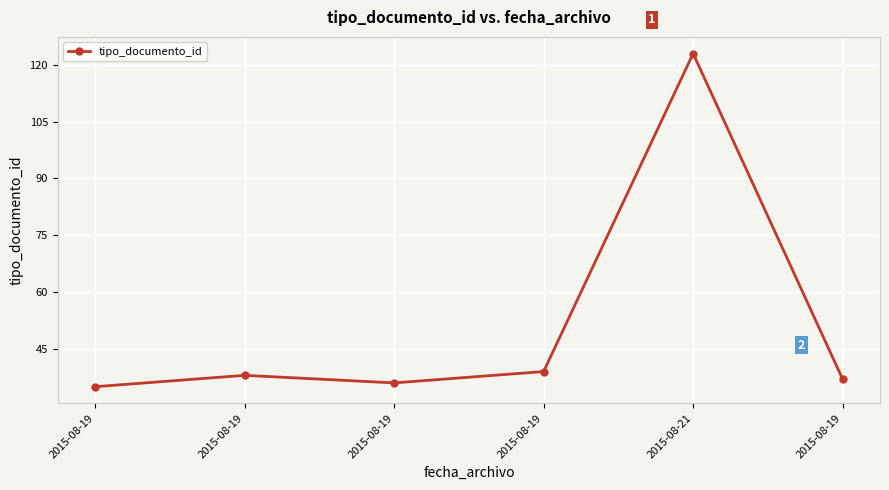

Rank the categories by value from highest to lowest.

2015-08-21, 2015-08-19, 2015-08-19, 2015-08-19, 2015-08-19, 2015-08-19